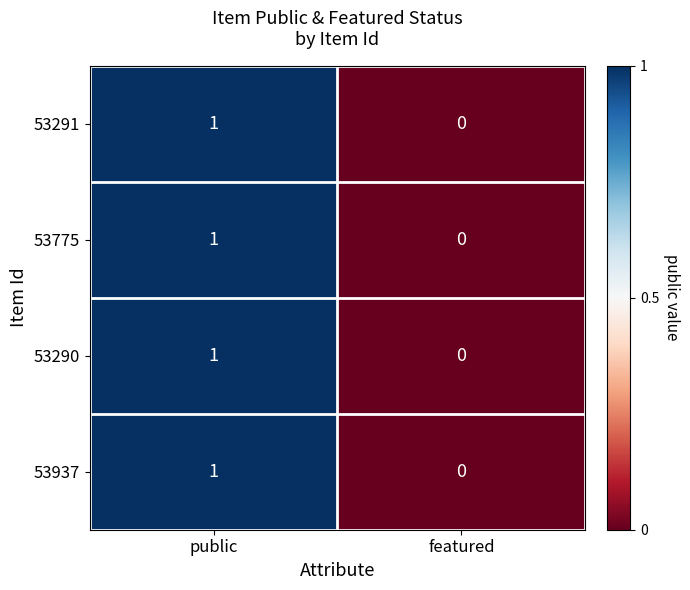

Rank the categories by 53937 value from lowest to highest.

featured, public